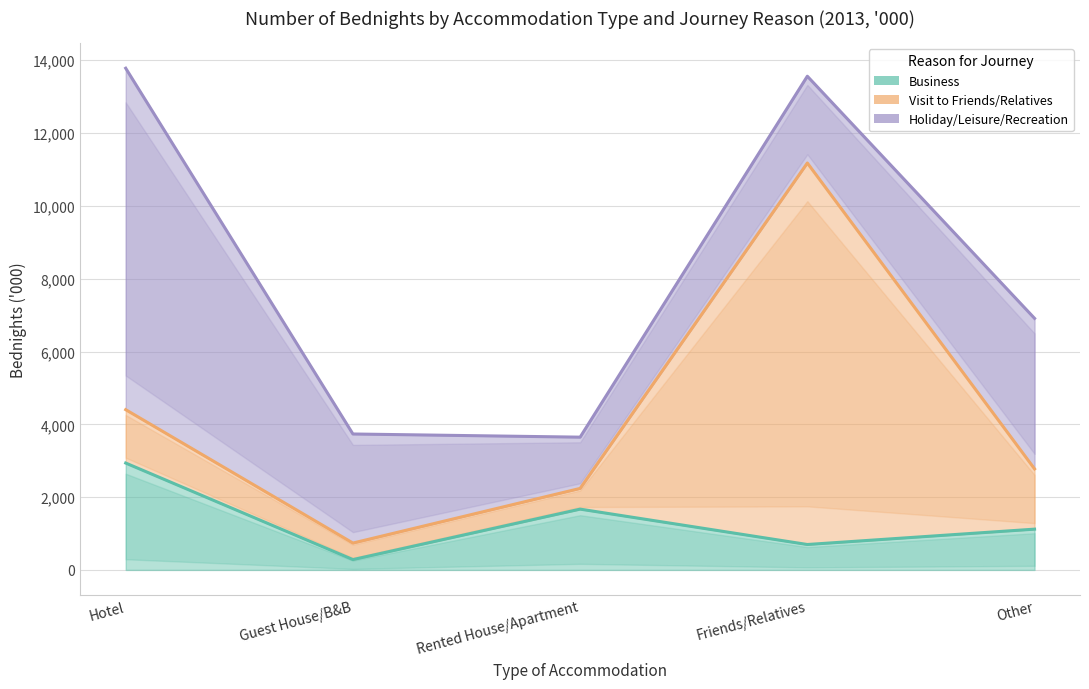

Reading right to left, extract all data points from this chart.

Business: 1120	698	1670	284	2936
Visit to Friends/Relatives: 1655	10480	569	454	1466
Holiday/Leisure/Recreation: 4135	2384	1408	2996	9380